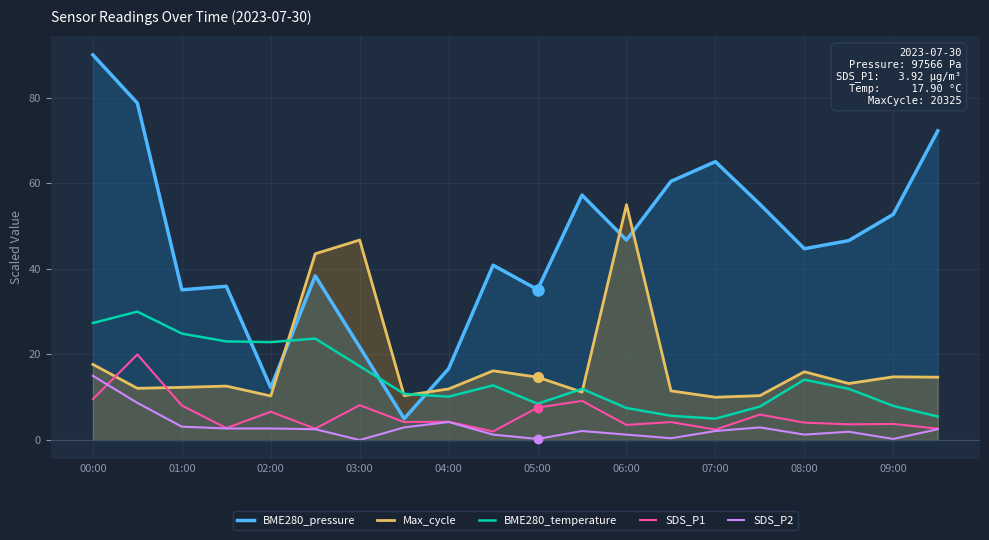

True or false: SDS_P2 and BME280_temperature cross at least once.

False